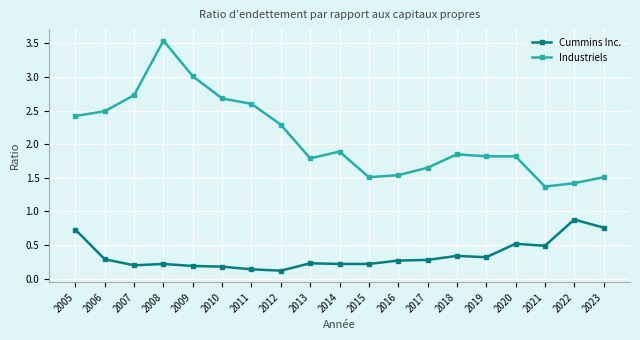

At which category does Industriels reach its first local valley?

2013